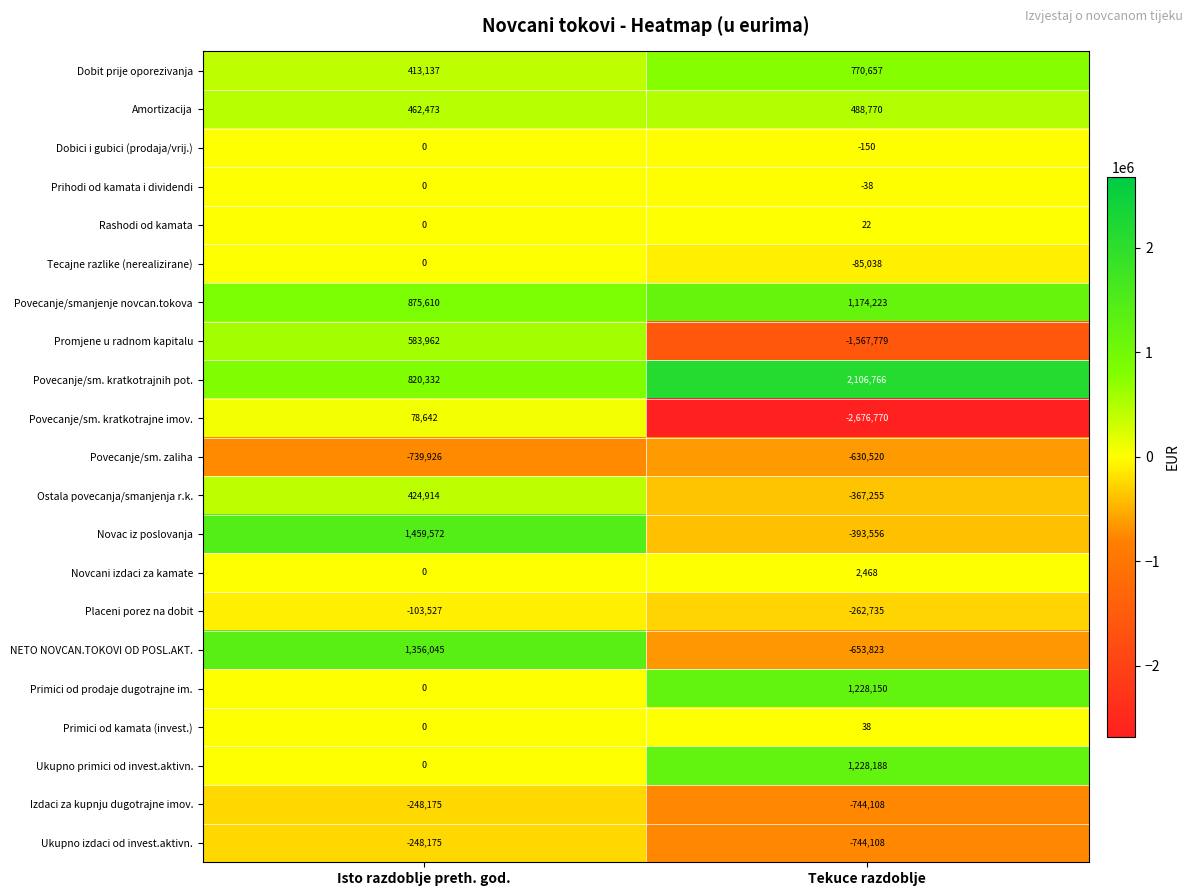

What is the sum of the Ukupno primici od invest.aktivn. values at Isto razdoblje preth. god. and Tekuce razdoblje?

1228188